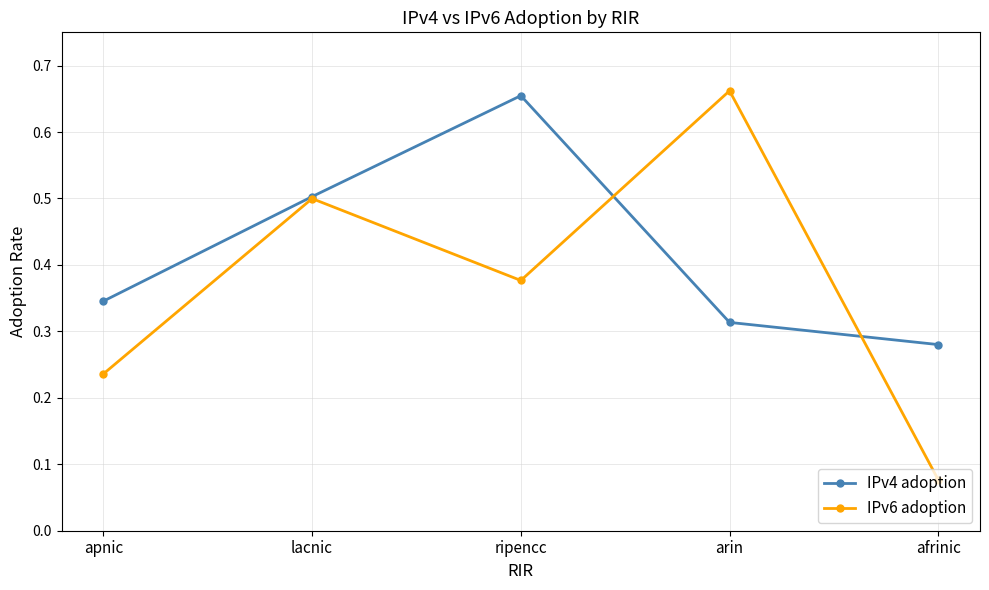

Which series has the largest range (max minus min)?

IPv6 adoption